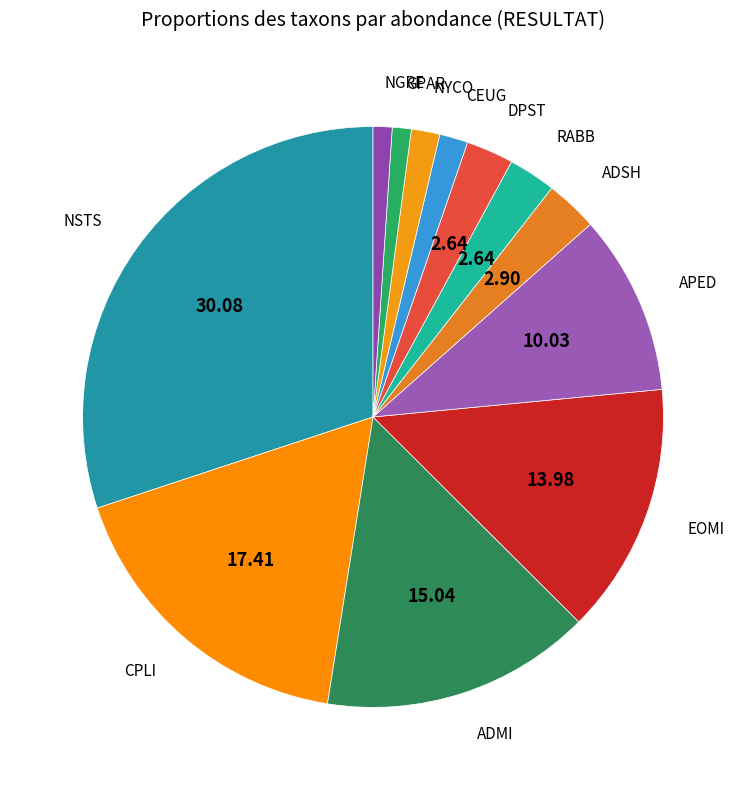

Which category has the smallest portion of the pie?

GPAR